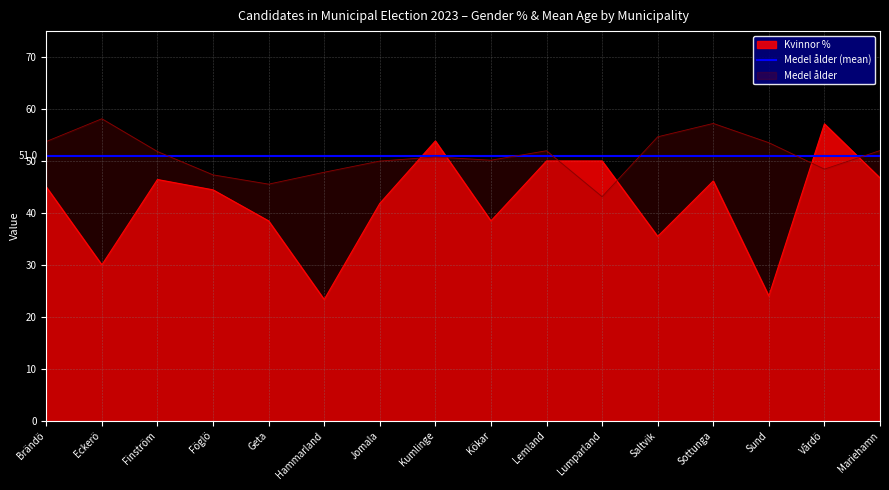

Where is the first local minimum for Kvinnor %?

Eckerö